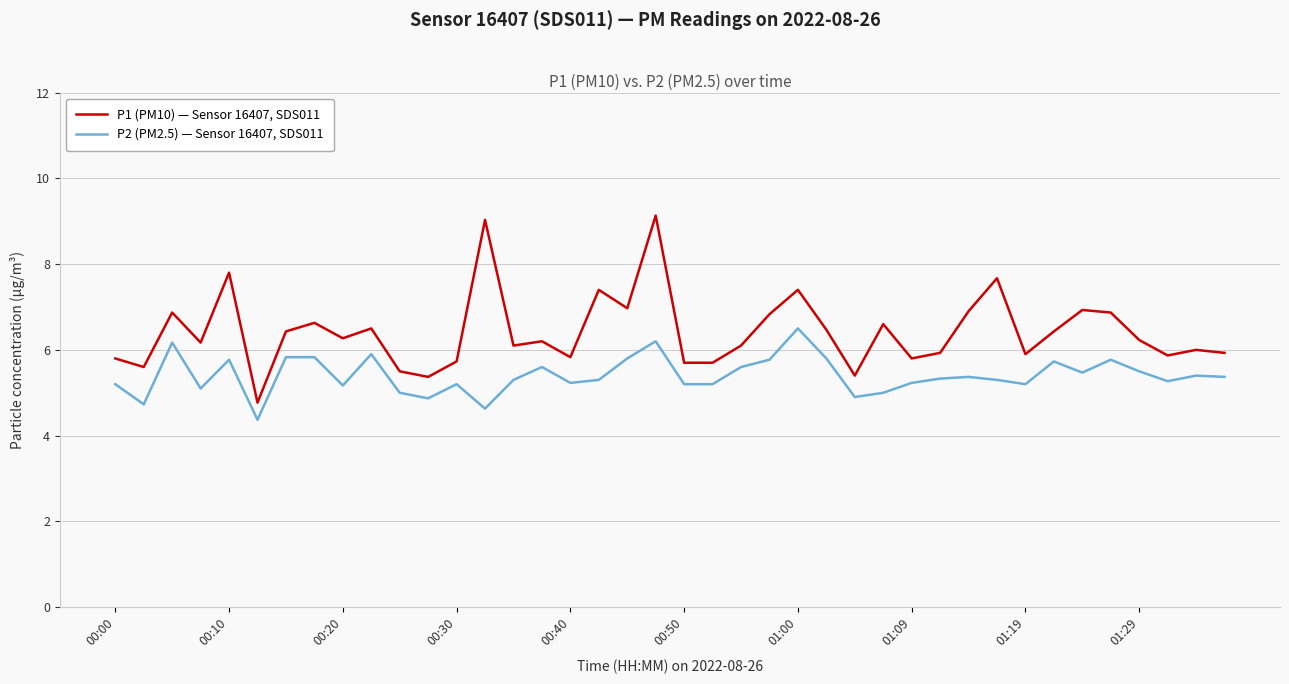

List the series in order of their peak value, highest first.

P1 (PM10) — Sensor 16407, SDS011, P2 (PM2.5) — Sensor 16407, SDS011